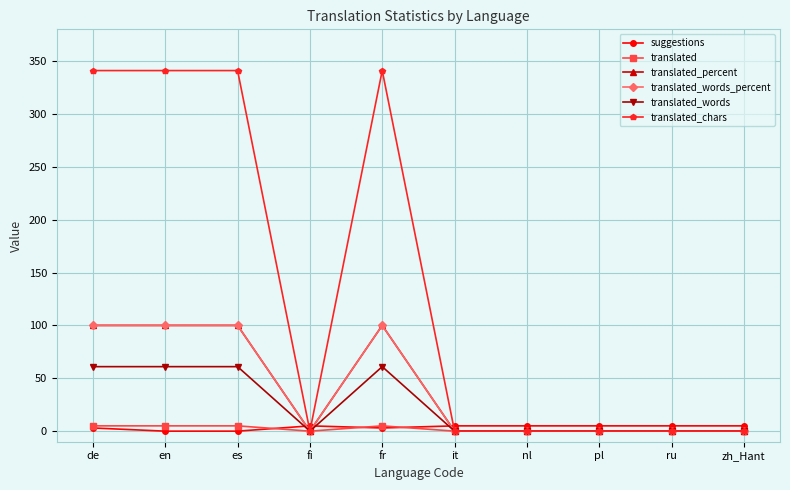

Rank the series by their maximum value, from lowest to highest.

suggestions, translated, translated_words, translated_percent, translated_words_percent, translated_chars